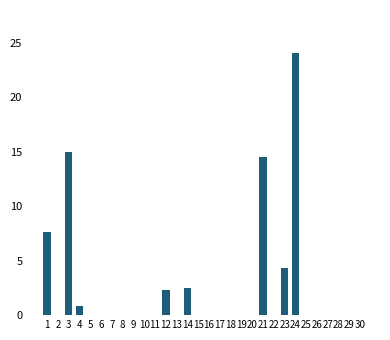

Which label corresponds to the largest value in the chart?

24